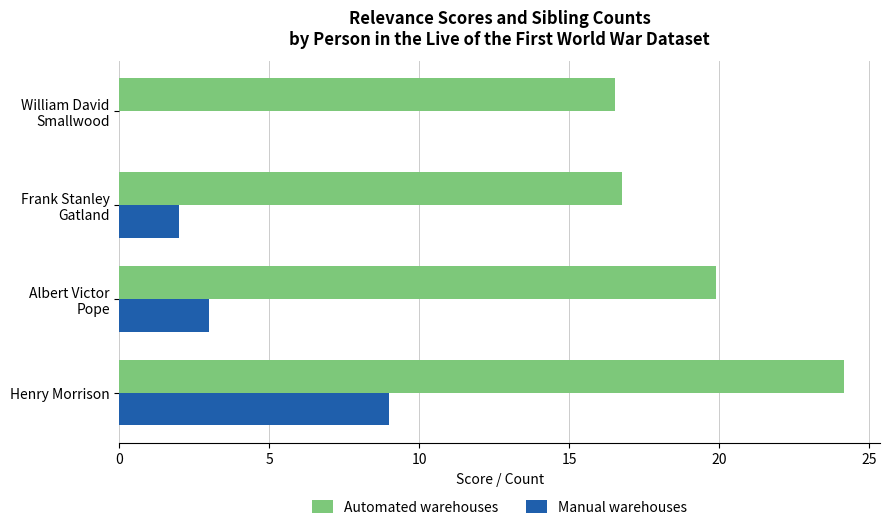

What is the sum of all Automated warehouses values?

77.3